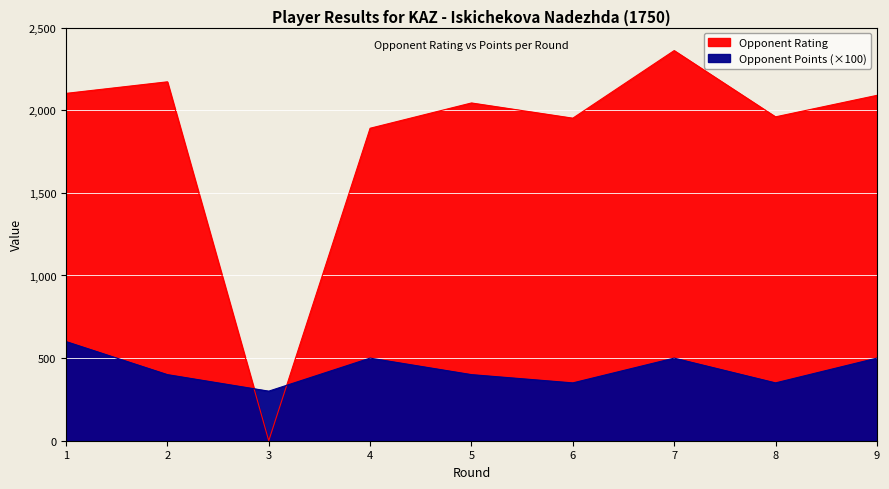

At 1, list the series in order from largest to smallest.

Opponent Rating, Opponent Points